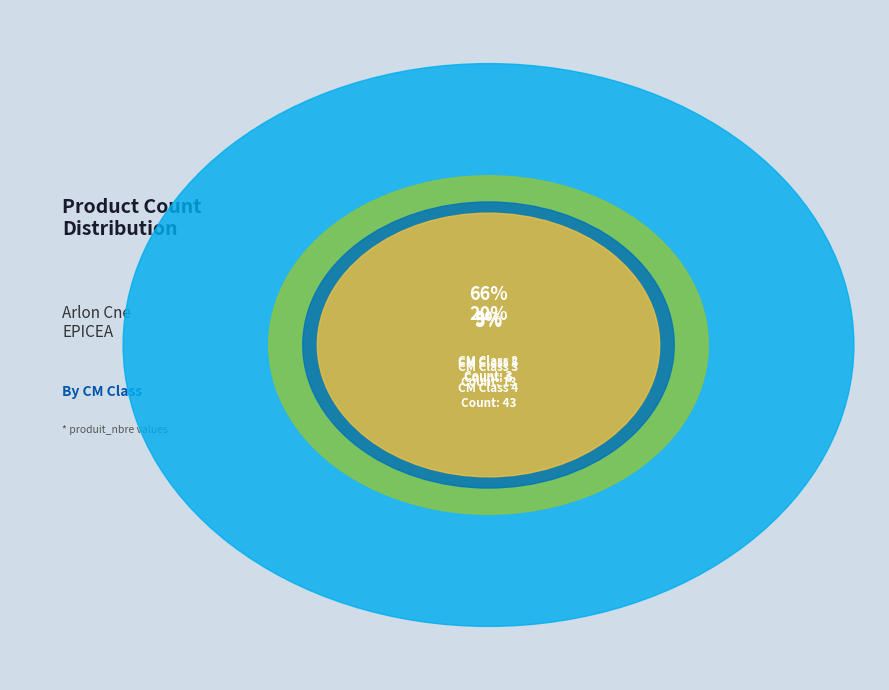

Which category has the biggest portion of the pie?

4